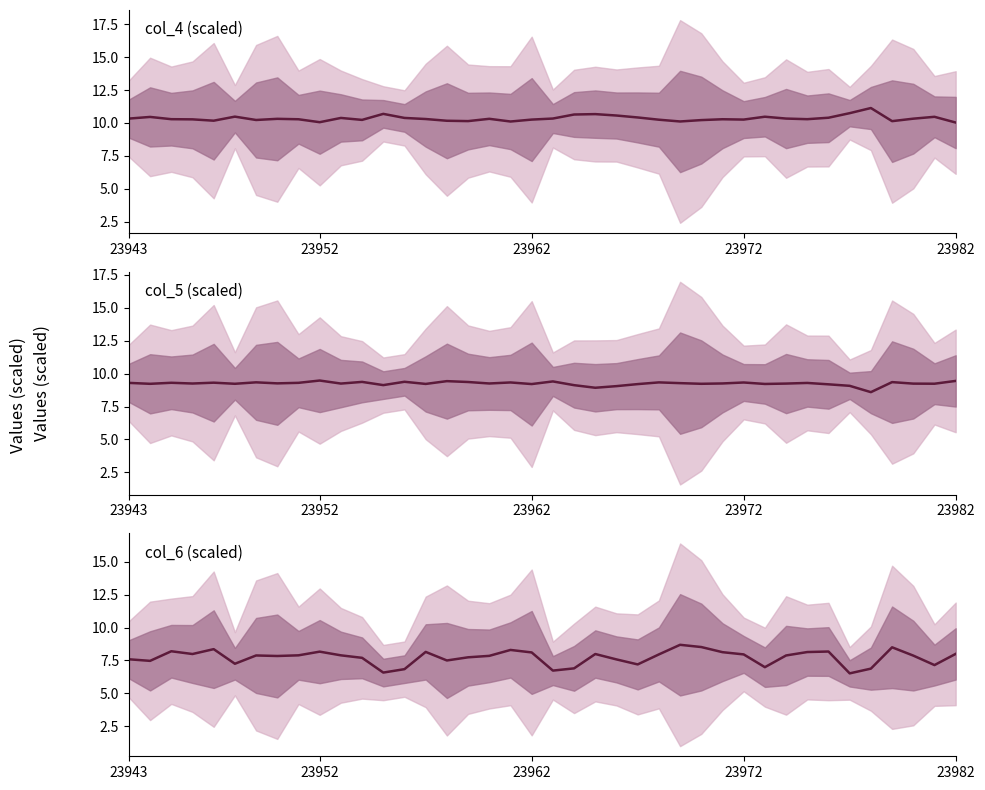

What is the approximate value of col_6 at 15?

7.5